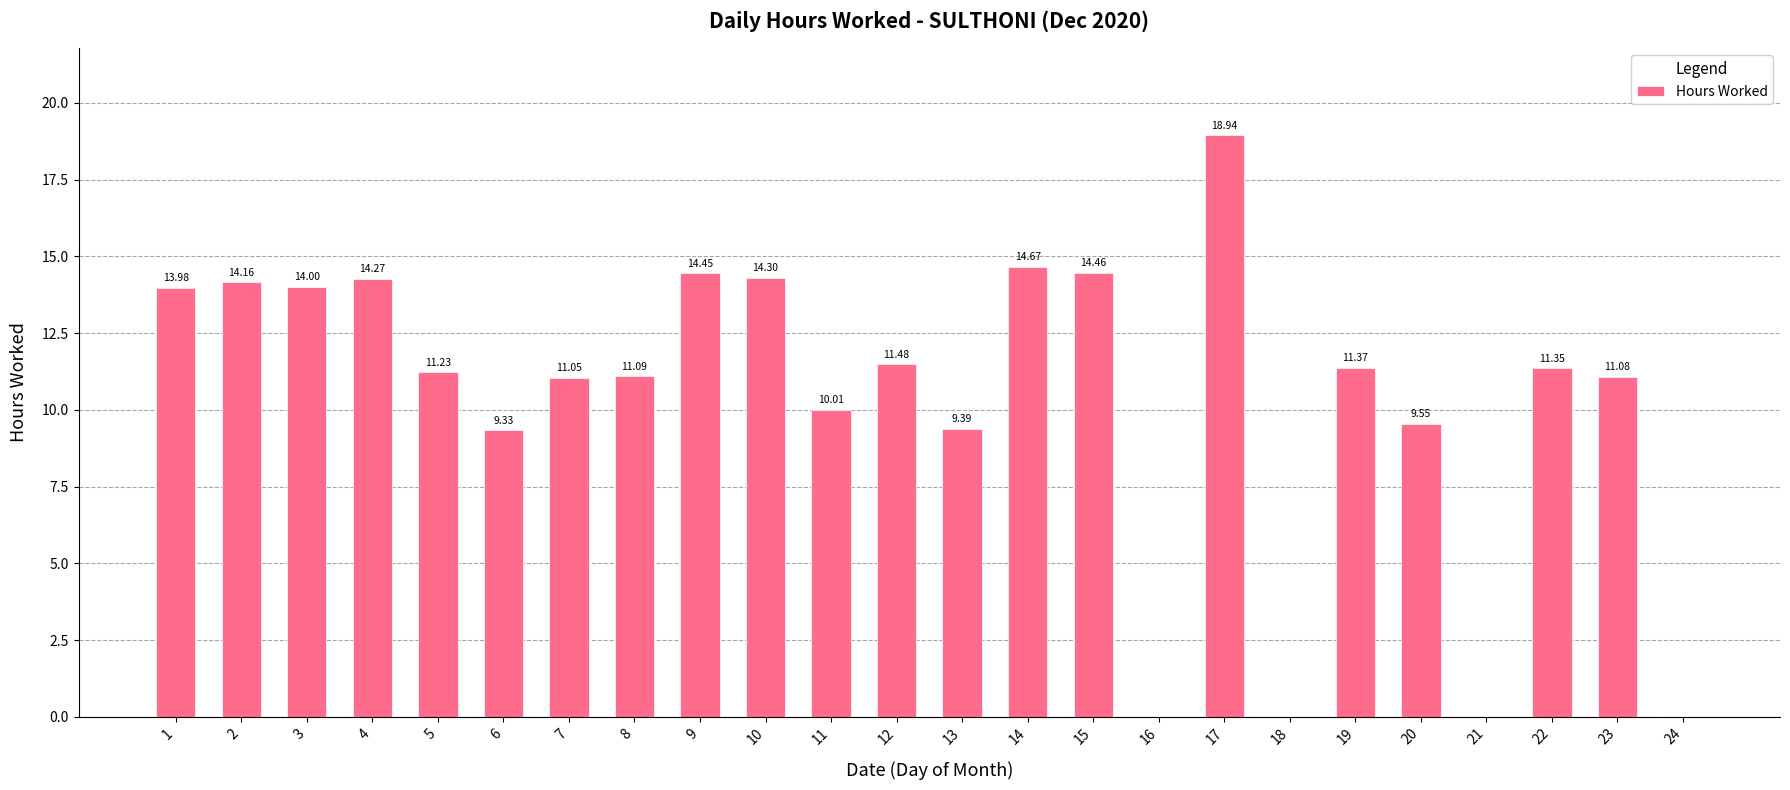

Where is the data nearest to the value 9?

6